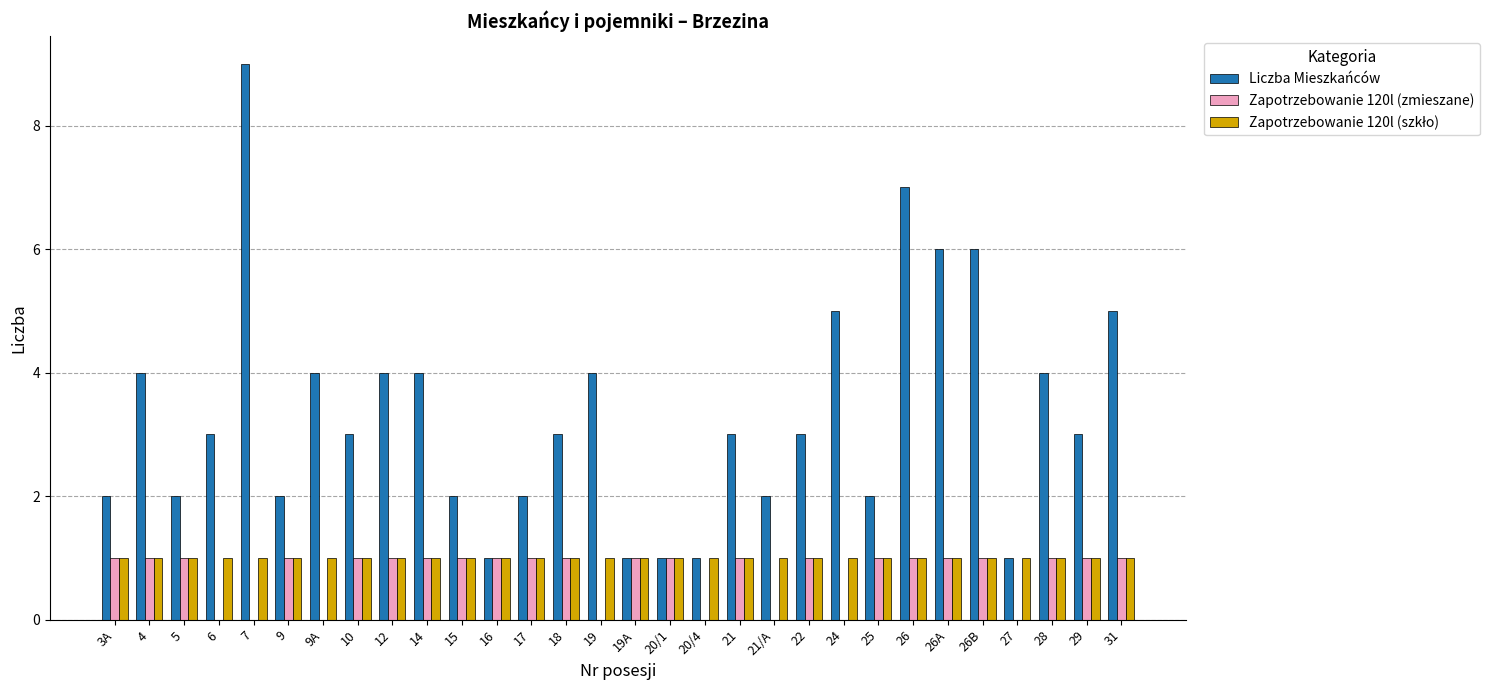

What is the total value across all series at 21/A?

3